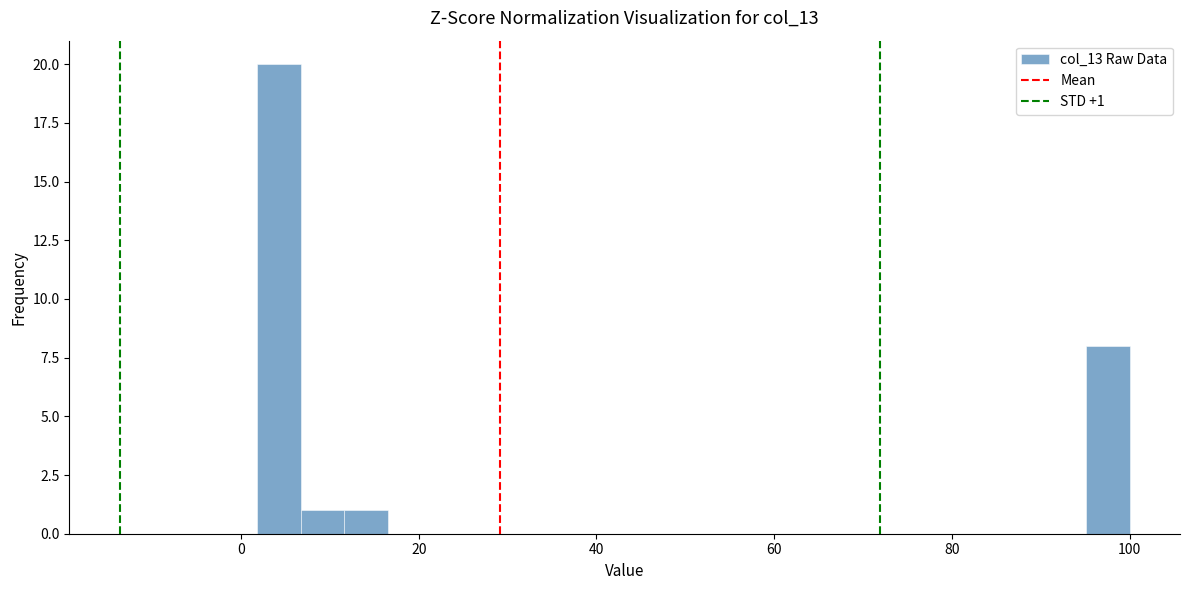

Around what value on the x-axis is the tallest bar? Give the approximate position of its centre, as read against the axis.

4